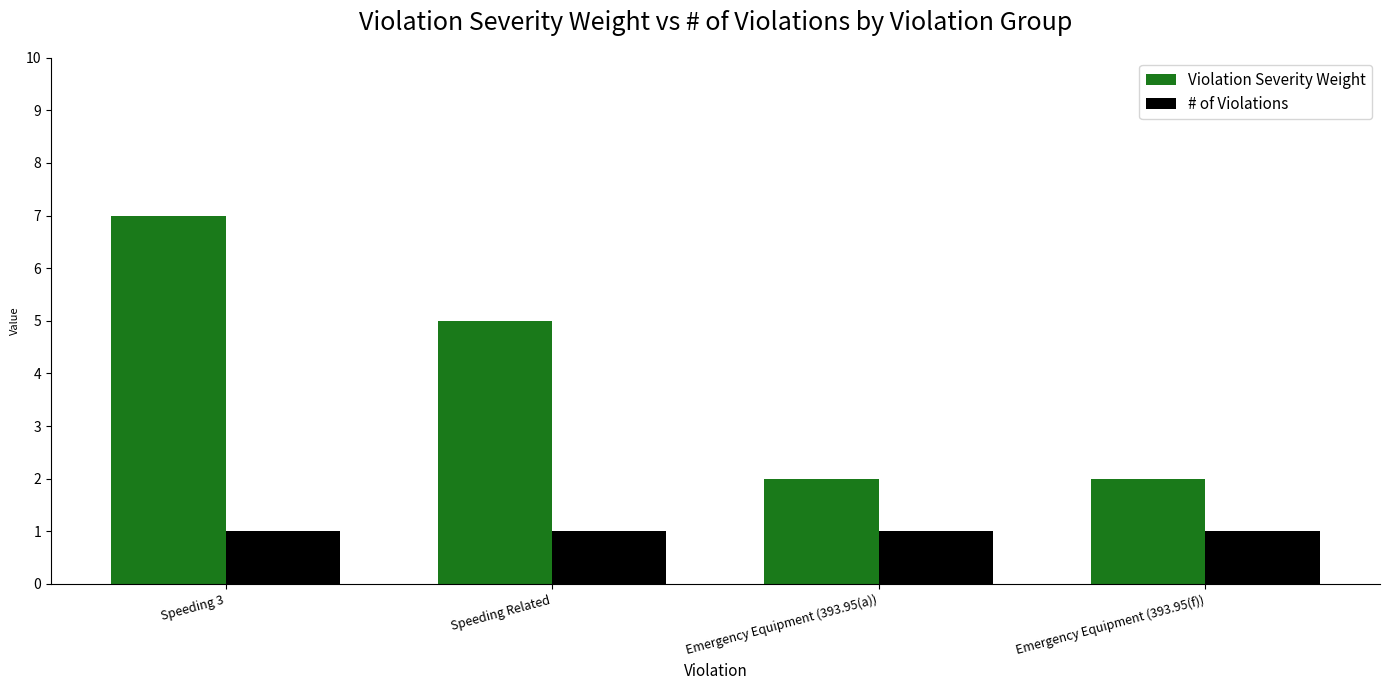

At which label is Violation Severity Weight closest to 4?

Speeding Related